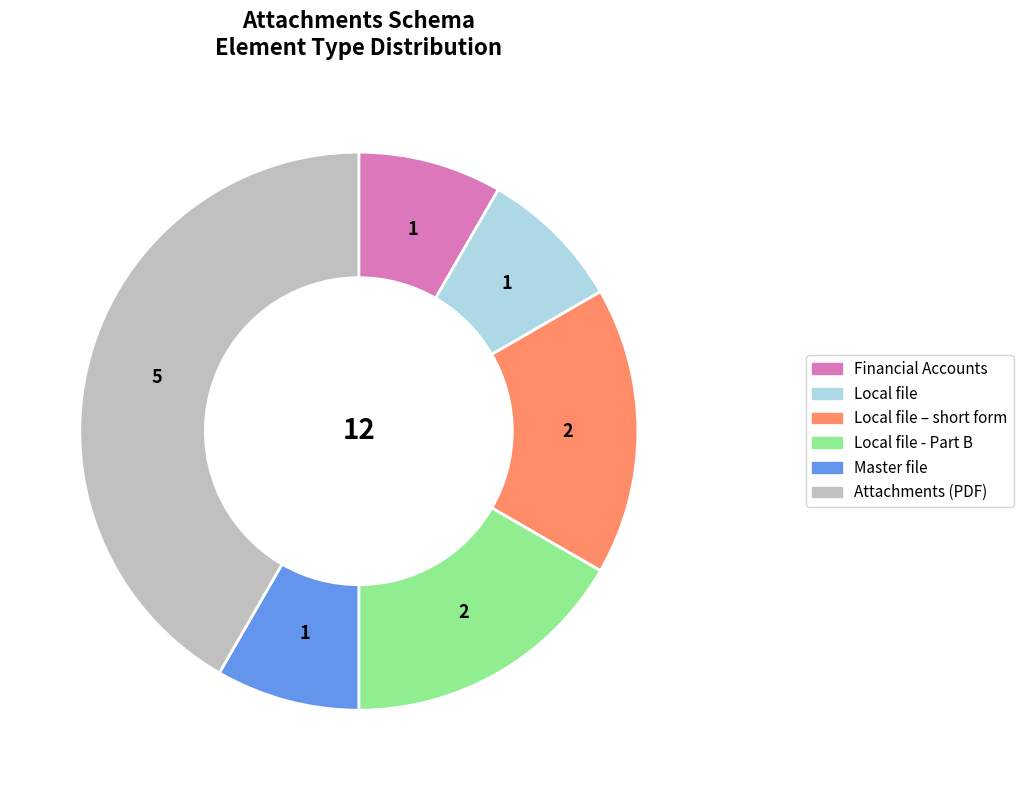

Does any single category account for the majority?

No